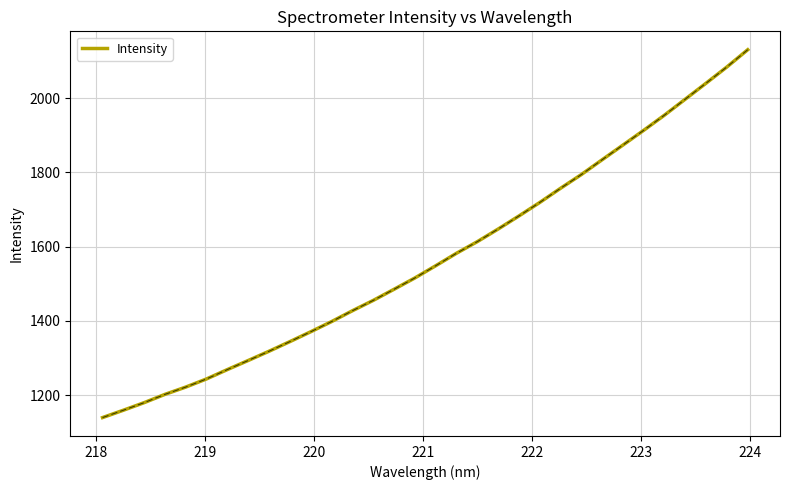

What is the smallest value displayed?

1139.9